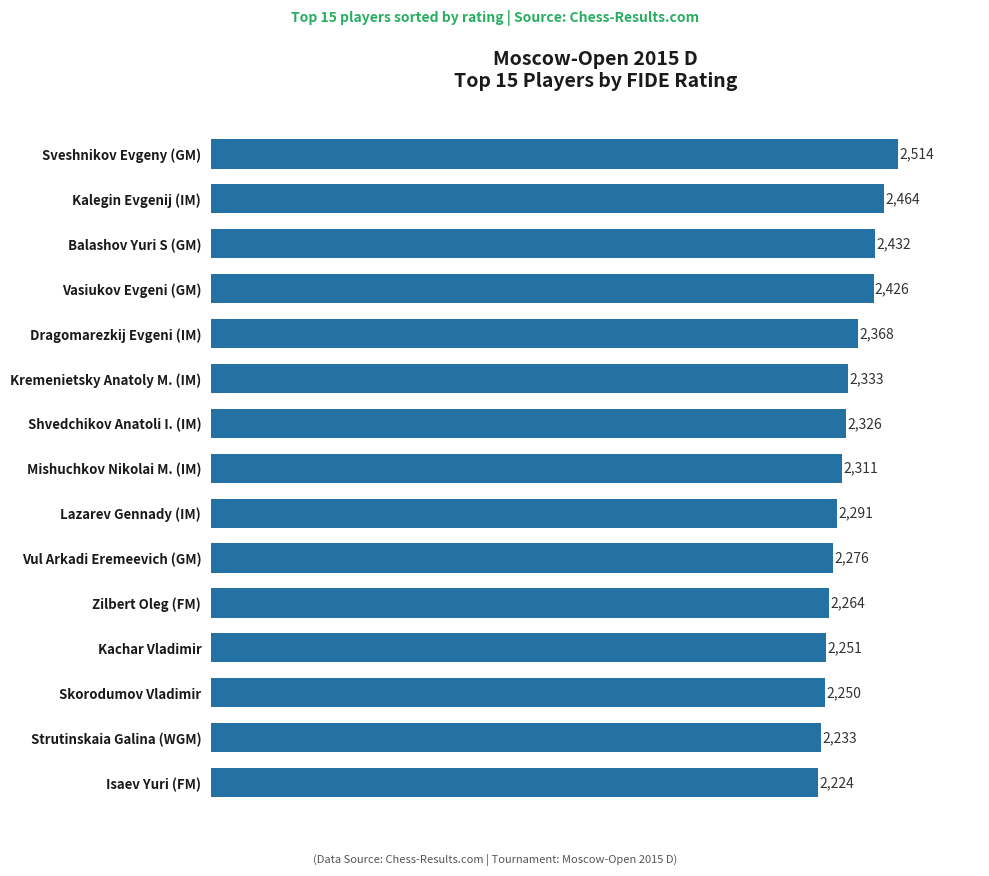

Read the value at Dragomarezkij Evgeni (IM), to the nearest 10.

2370